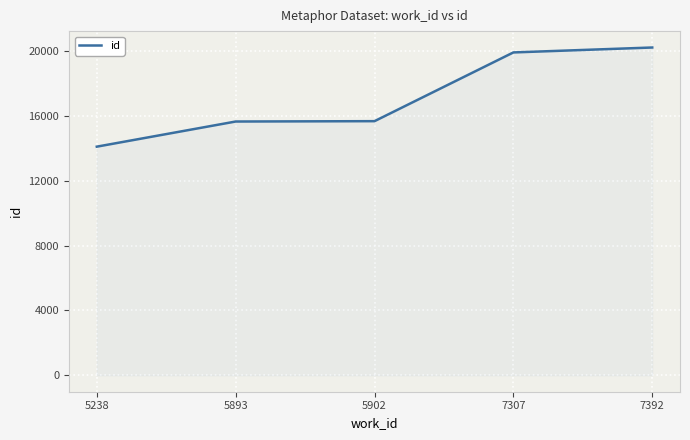

What is the difference between the maximum and minimum values?

6113